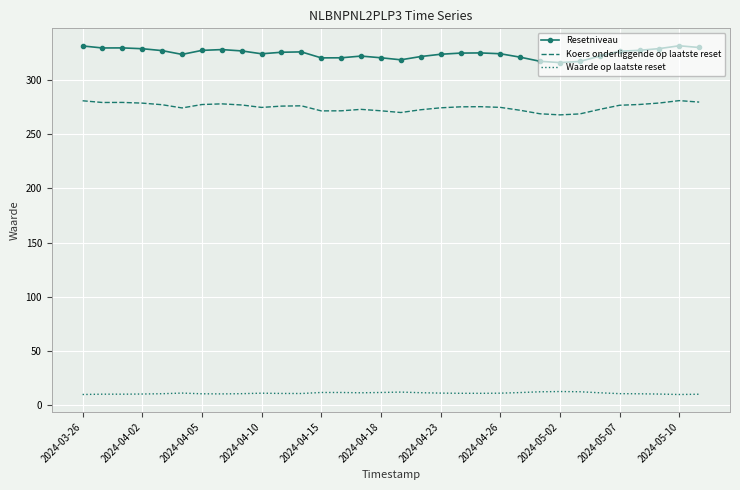

Which series has the largest range (max minus min)?

Resetniveau